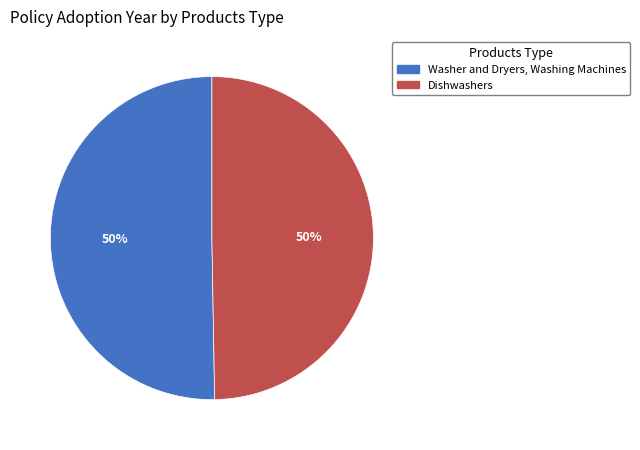

Approximately how many times larger is the value at Dishwashers compared to Washer and Dryers, Washing Machines?

1.0